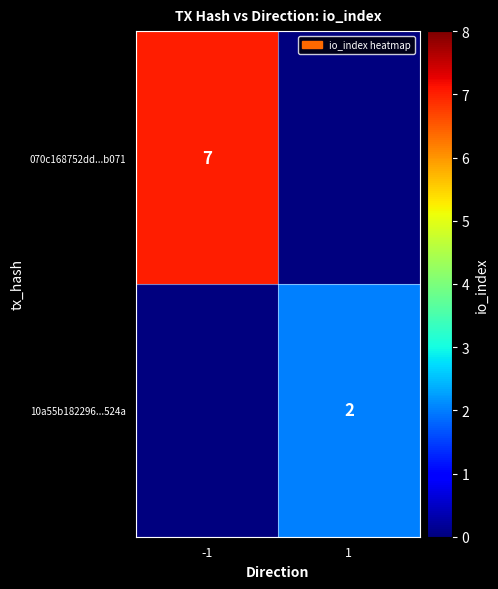

How many categories are shown in the chart?

2